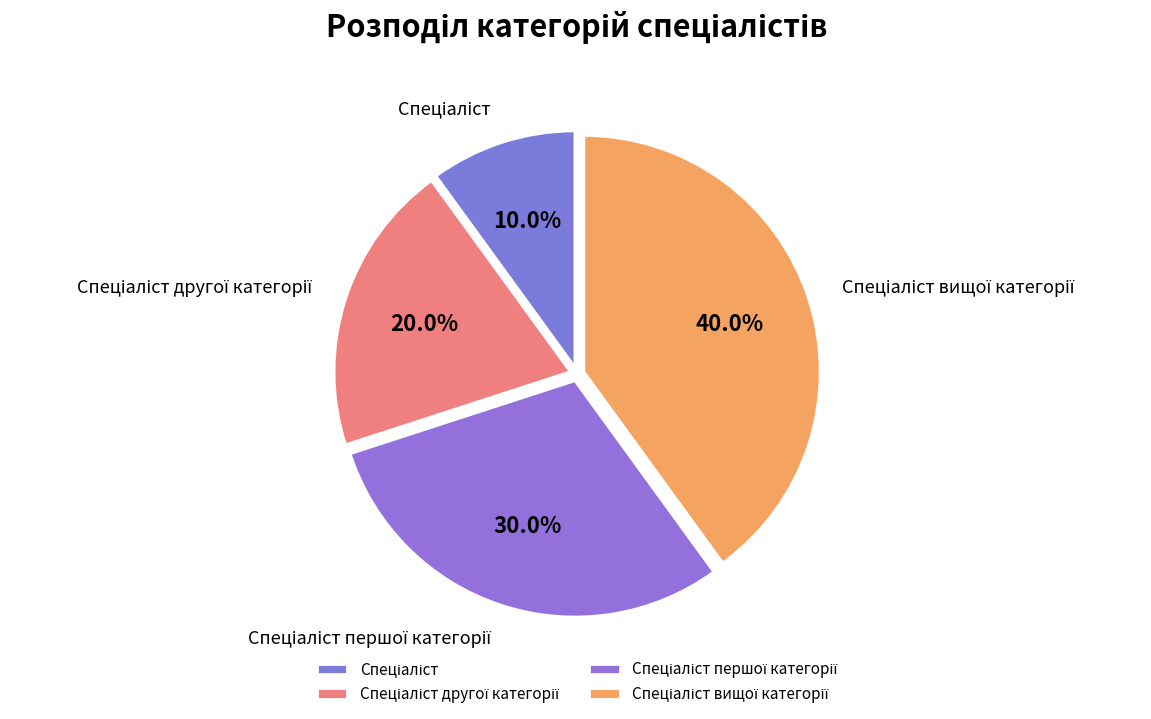

Is there a majority slice in this chart?

No